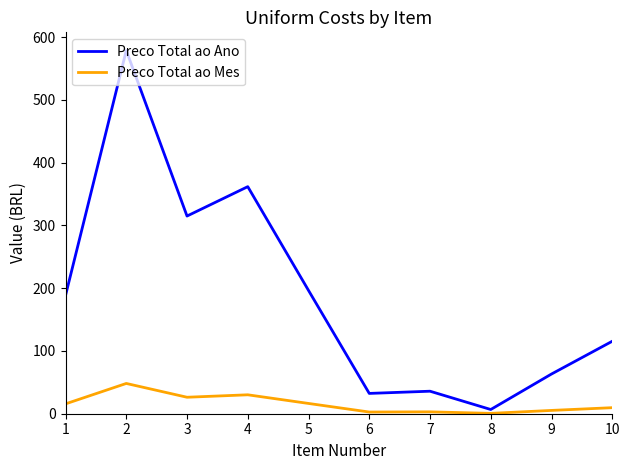

What are all the series names shown in the legend?

Preco Total ao Ano, Preco Total ao Mes